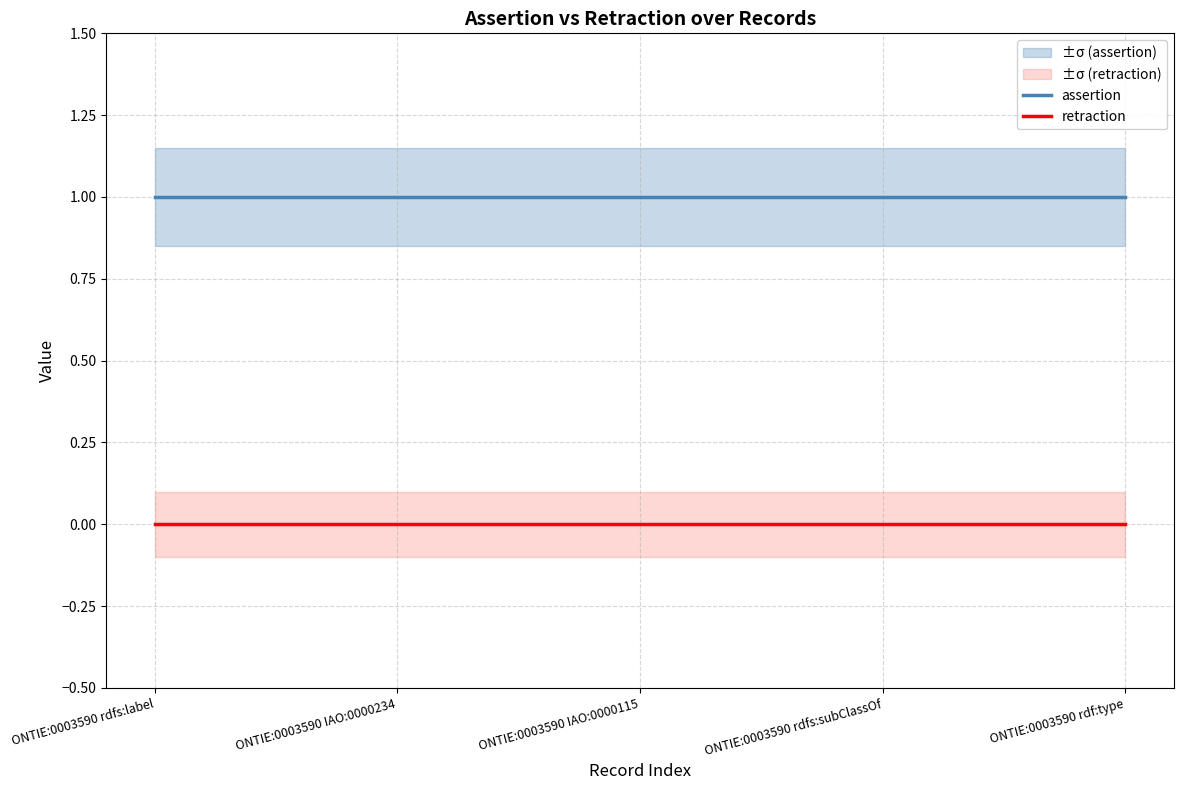

The value of retraction at ONTIE:0003590 IAO:0000115 is 0. True or false?

True